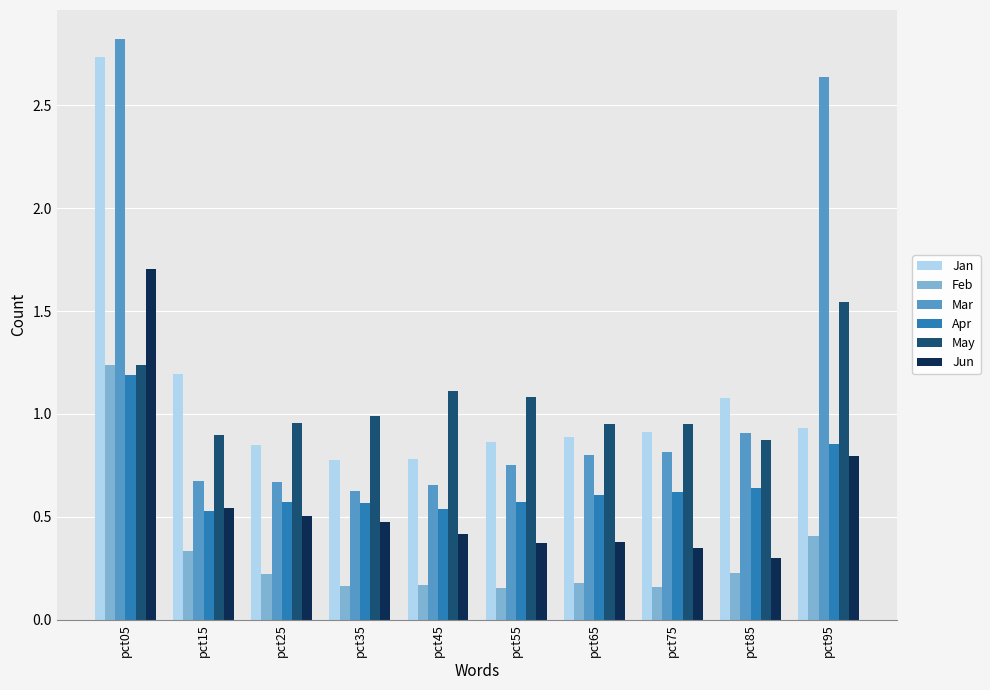

Which series has the widest spread of values?

Mar